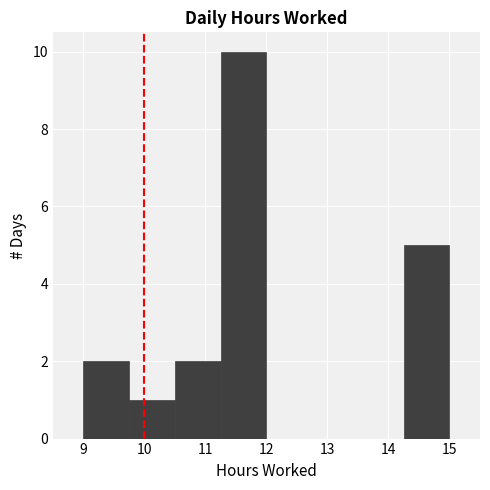

Reading left to right, list every bar in this chart as the range it spans on the x-axis followed by its height. Neither the bar edges nor the heights are printed on the chart, so give them approximately, as read against the axes.

9.00 to 9.75: 2
9.75 to 10.50: 1
10.50 to 11.25: 2
11.25 to 12.00: 10
12.00 to 12.75: 0
12.75 to 13.50: 0
13.50 to 14.25: 0
14.25 to 15.00: 5